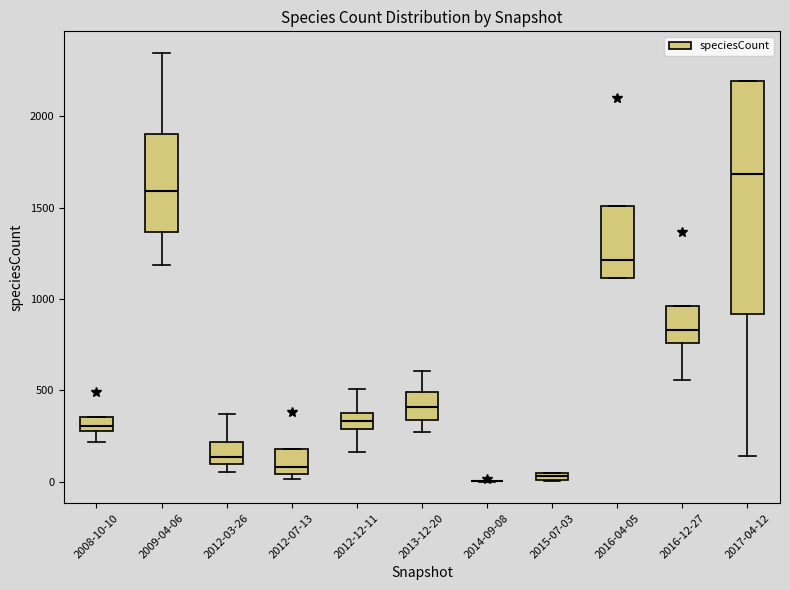

Where is the upper edge of the box for 2012-07-13 on the y-axis? The values are not printed on the chart, so give them approximately, as read against the axis.

200